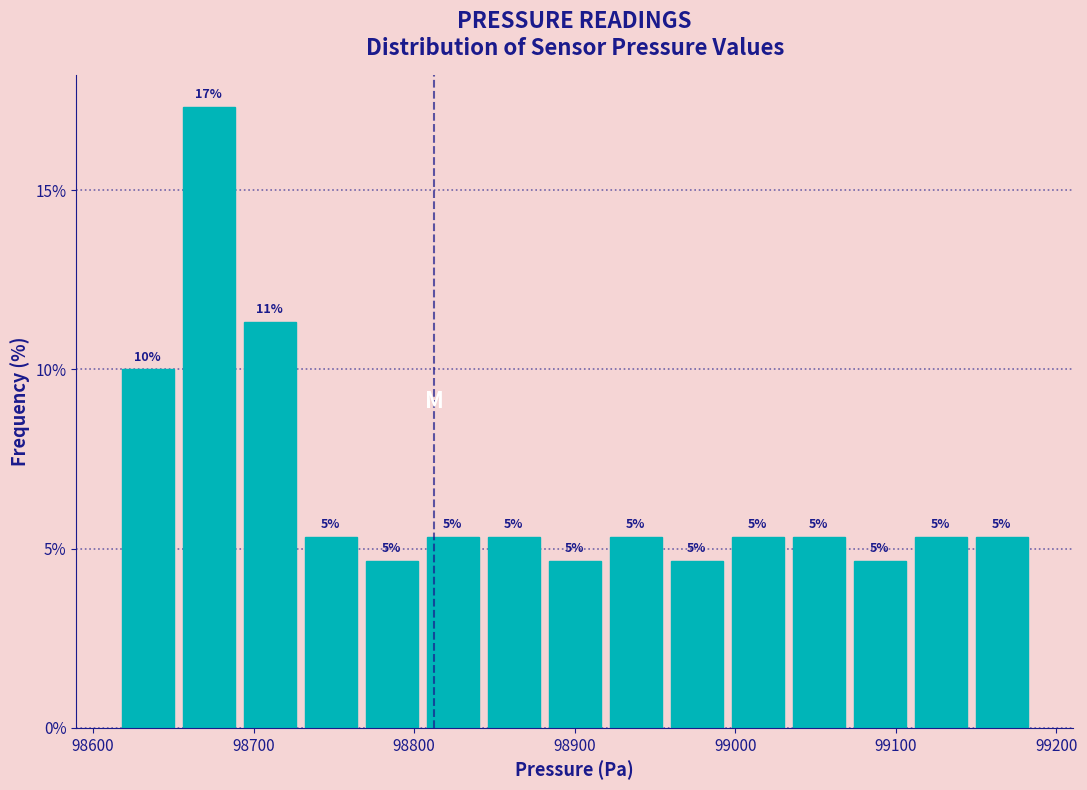

Around what value on the x-axis is the tallest bar? Give the approximate position of its centre, as read against the axis.

98670